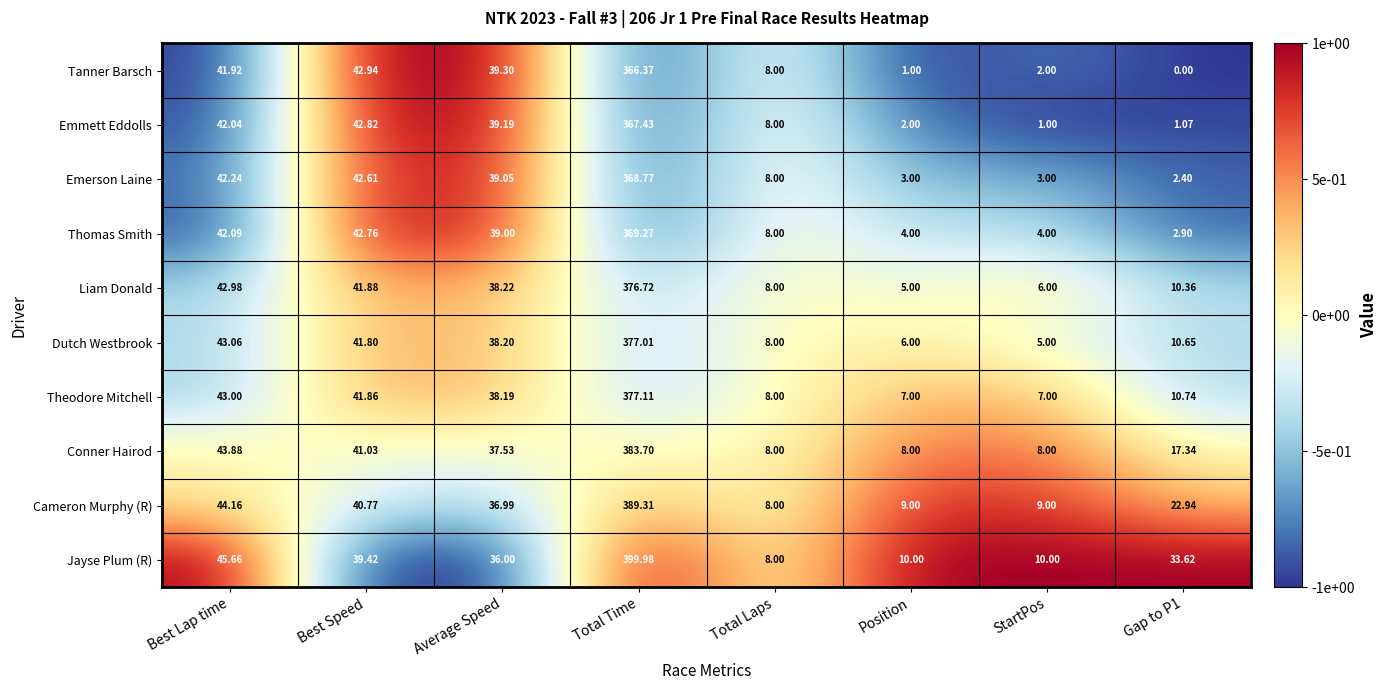

Where does the Thomas Smith series first go above 39?

Best Lap time